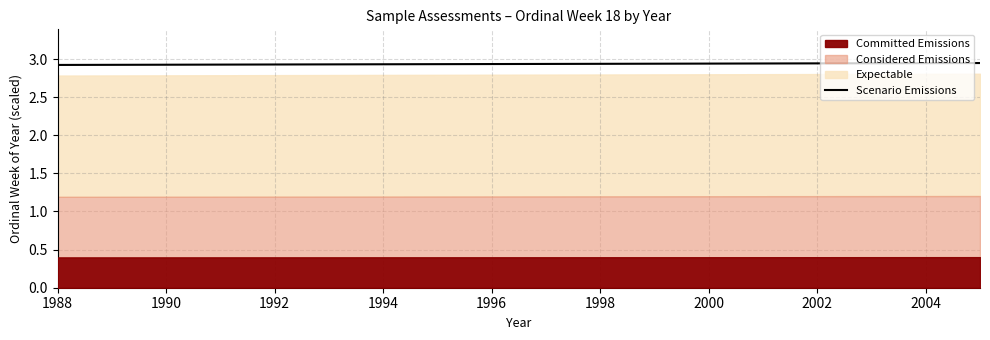

True or false: Scenario Emissions has a value of 4.7 at 2002.

False